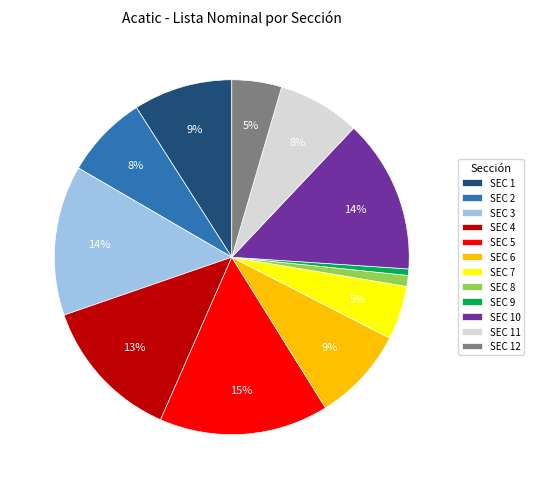

What is the ratio of the value at SEC 8 to the value at SEC 5?

0.1